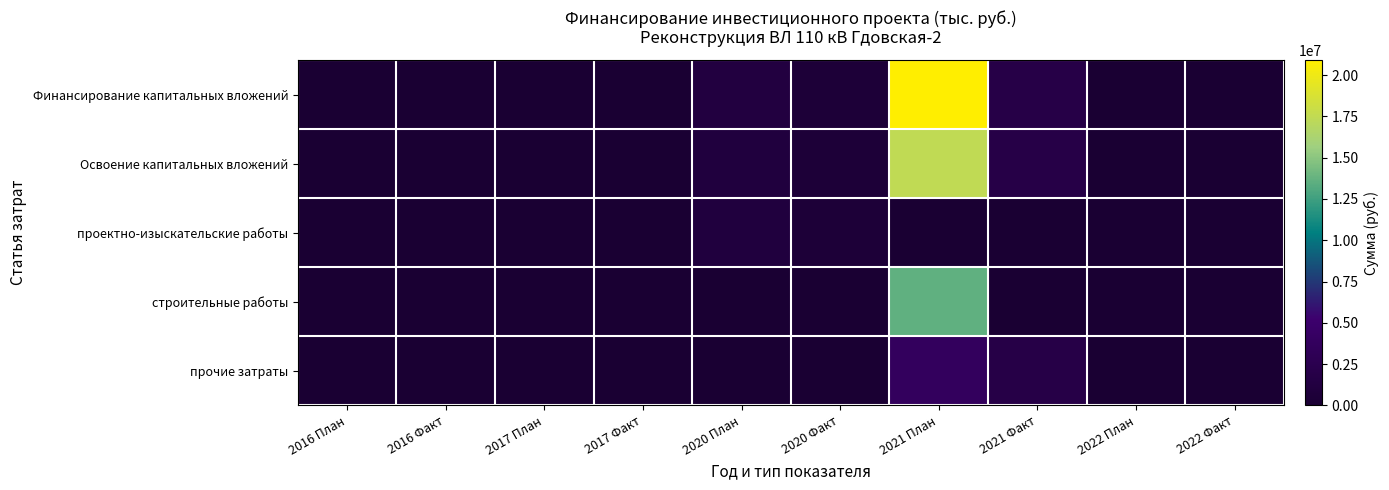

Reading left to right, list all the values displayed in this chart.

Финансирование капитальных вложений: 2016 План=0	2016 Факт=0	2017 План=0	2017 Факт=0	2020 План=1256588	2020 Факт=549439	2021 План=20915622	2021 Факт=1830864	2022 План=0	2022 Факт=0
Освоение капитальных вложений: 2016 План=0	2016 Факт=0	2017 План=0	2017 Факт=0	2020 План=1047157	2020 Факт=549439	2021 План=17429685	2021 Факт=1830864	2022 План=0	2022 Факт=0
проектно-изыскательские работы: 2016 План=0	2016 Факт=0	2017 План=0	2017 Факт=0	2020 План=1047157	2020 Факт=549439	2021 План=0	2021 Факт=0	2022 План=0	2022 Факт=0
строительные работы: 2016 План=0	2016 Факт=0	2017 План=0	2017 Факт=0	2020 План=0	2020 Факт=0	2021 План=13603232	2021 Факт=0	2022 План=0	2022 Факт=0
прочие затраты: 2016 План=0	2016 Факт=0	2017 План=0	2017 Факт=0	2020 План=0	2020 Факт=0	2021 План=3826453	2021 Факт=1830864	2022 План=0	2022 Факт=0